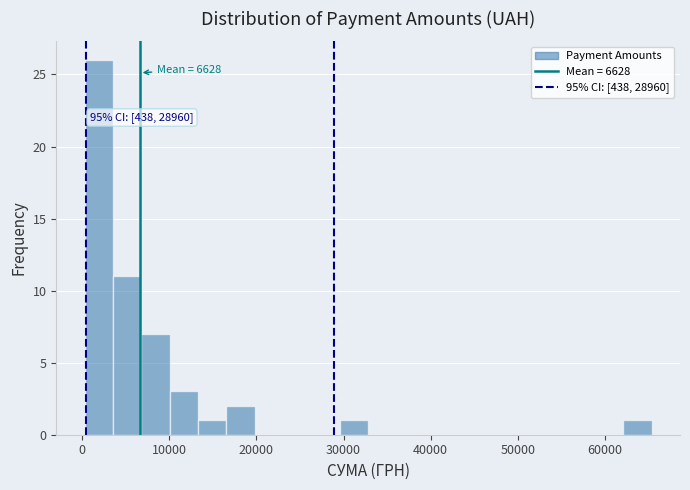

Read against the x-axis, roughly where is the centre of the tallest bar?

2000